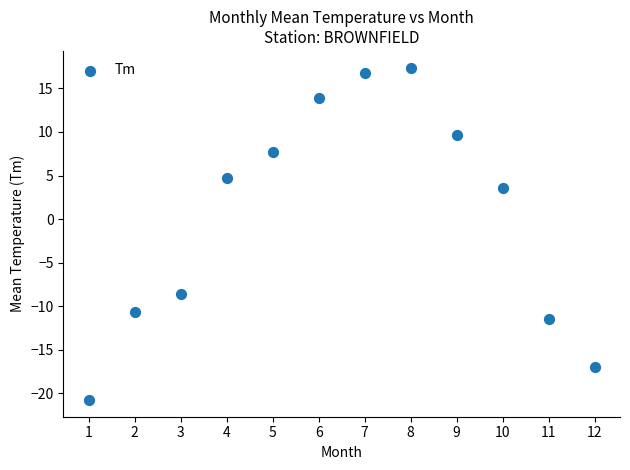

What Y value in the scatter plot is closest to -1?

3.6